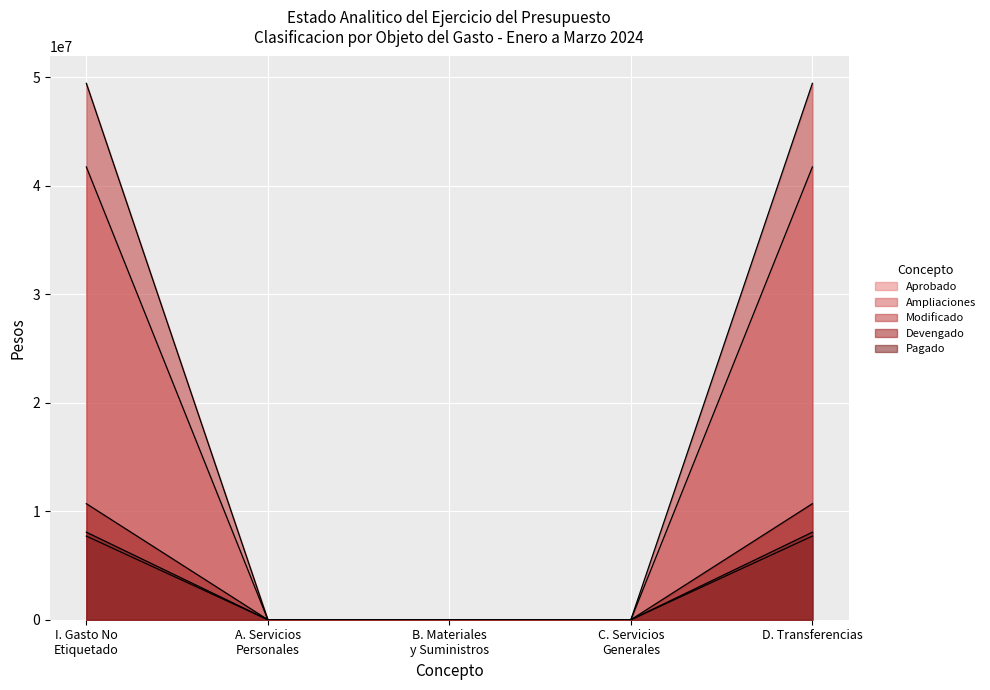

Between A. Servicios Personales and B. Materiales y Suministros, which series saw the biggest shift?

Aprobado